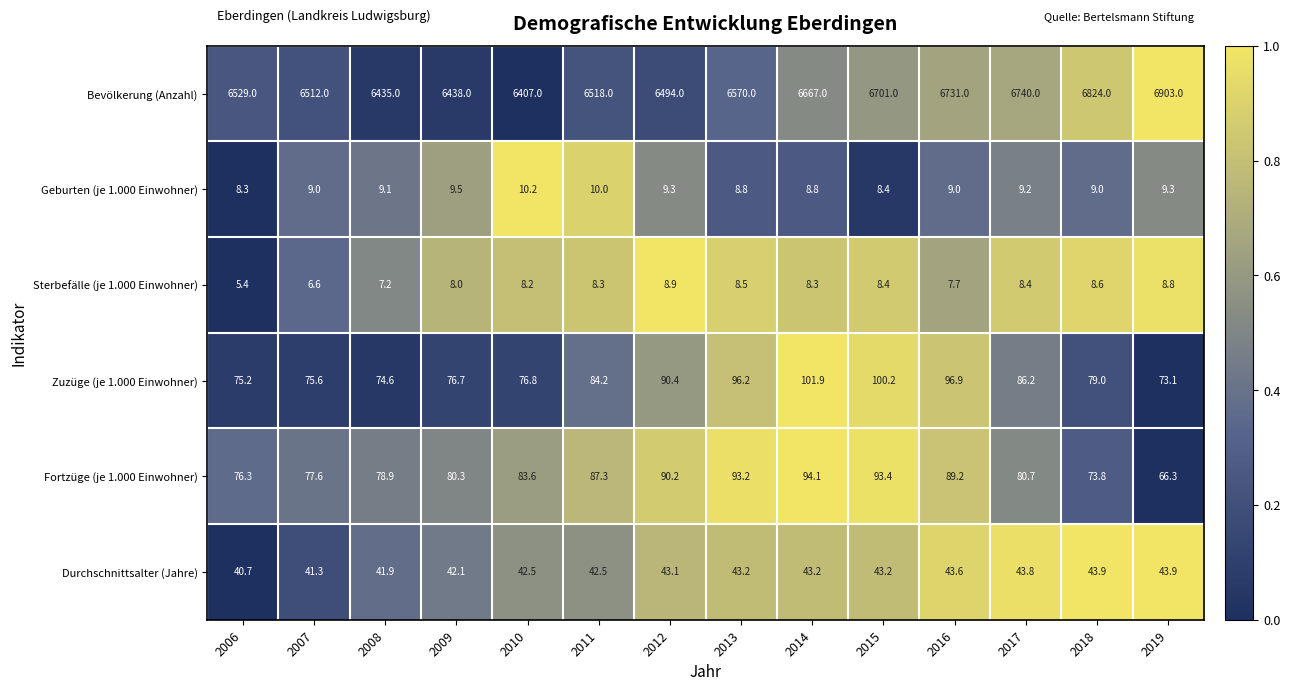

How many categories are shown in the chart?

14